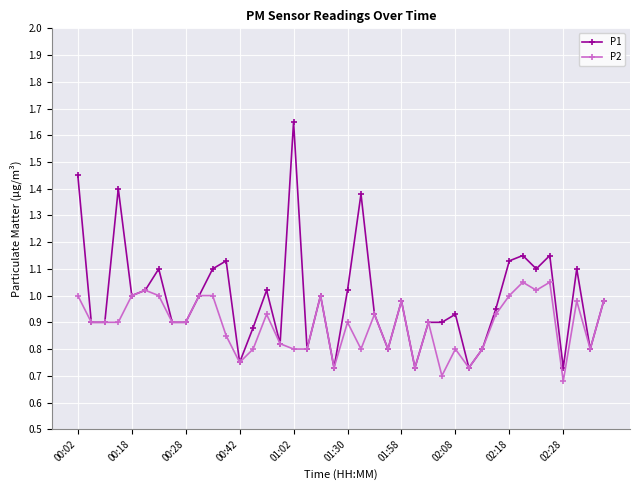

Rank the series by their average value, from highest to lowest.

P1, P2